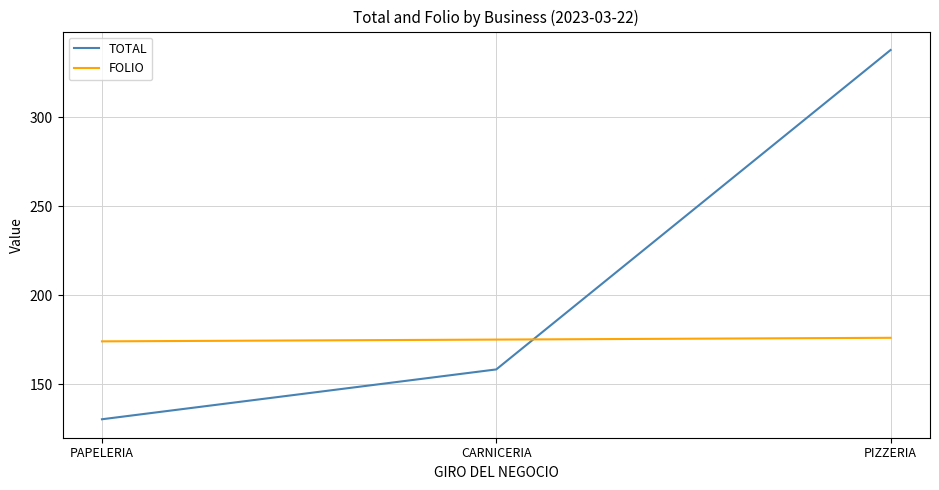

What is the minimum value for TOTAL?

130.2